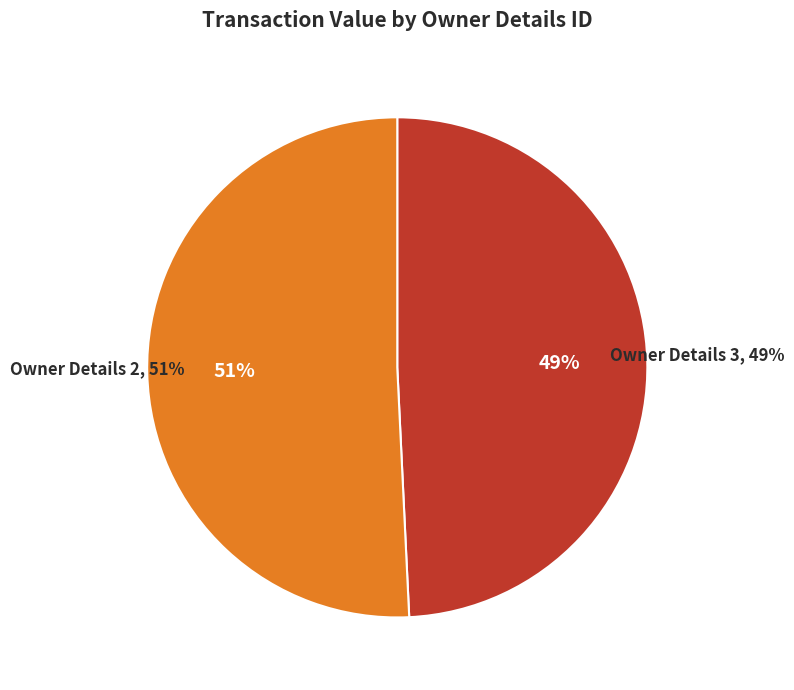

What percentage is NOT represented by rptOwnerDetailsId: 3?

50.8%